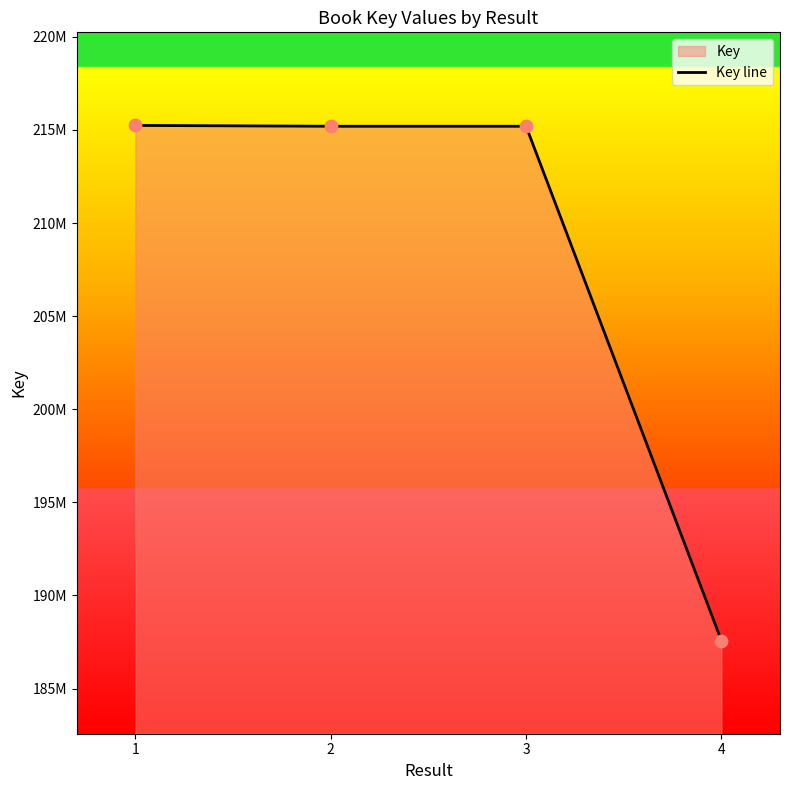

Between 4 and 1, which is larger?

1